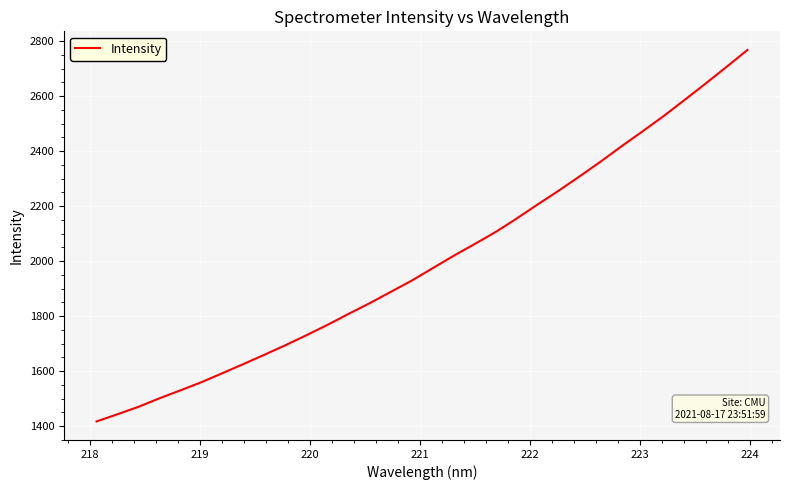

How many lines are shown in the chart?

1